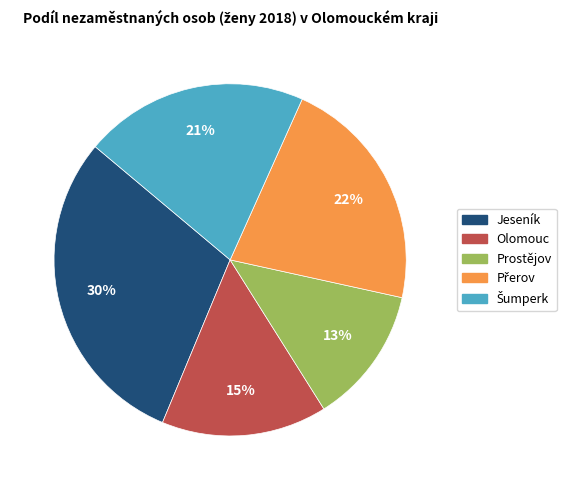

To the nearest percent, what percentage of the pie is Jeseník?

30%